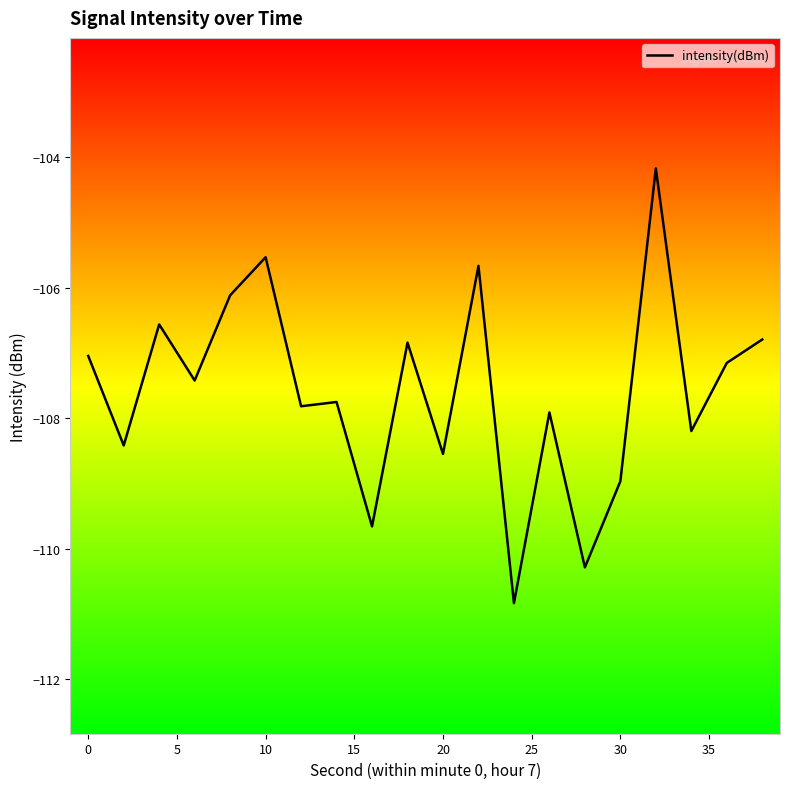

What is the difference between the maximum and minimum values?

6.7